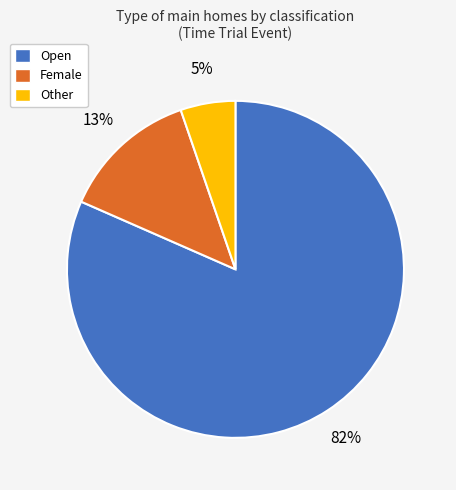

To the nearest percent, what percentage of the pie is Open?

82%